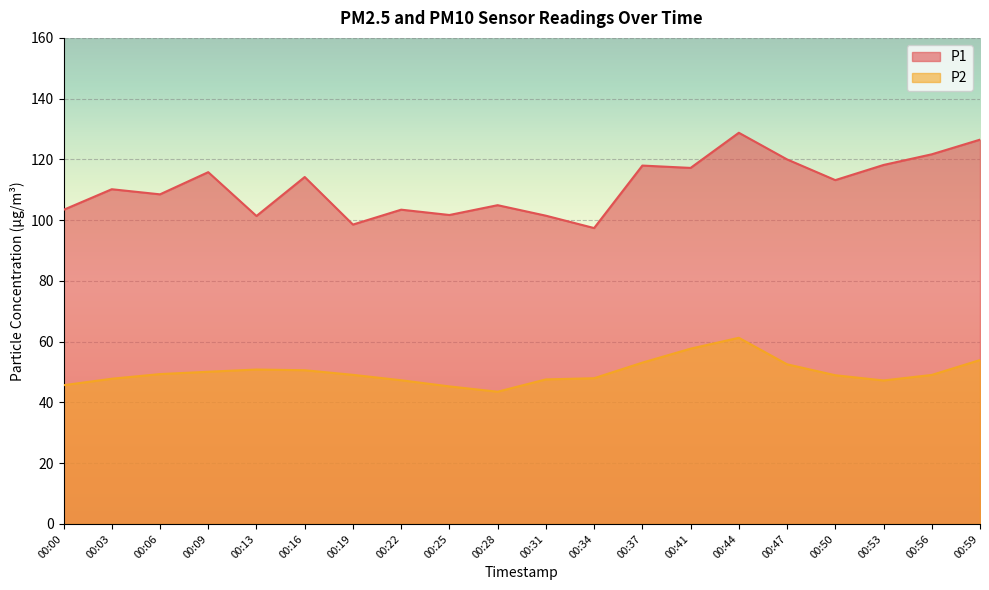

What is the sum of the P1 values at 00:59 and 00:25?

228.2